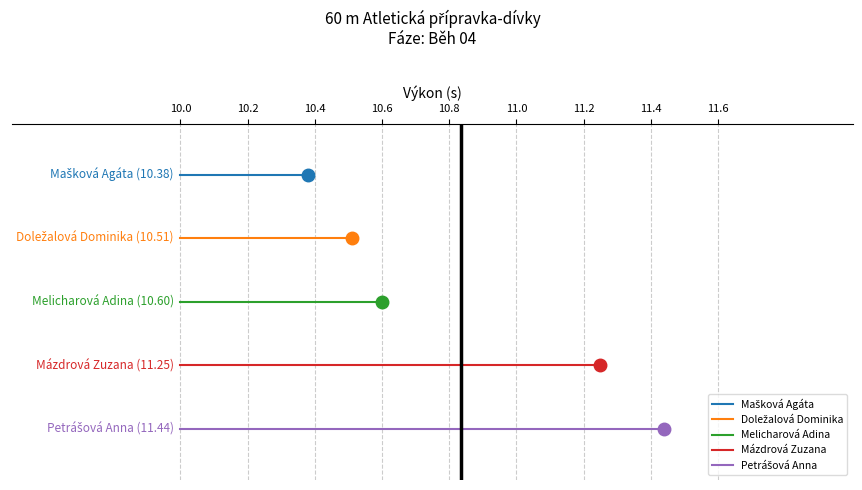

Is it true that Doležalová Dominika equals 4 at 10.2?

False